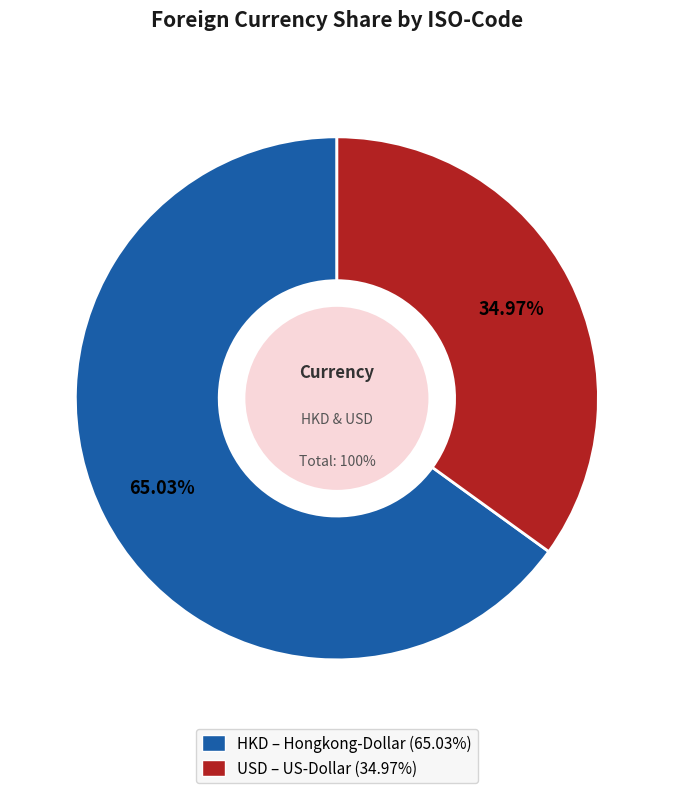

To the nearest percent, what is the difference between the USD and HKD slice percentages?

30%